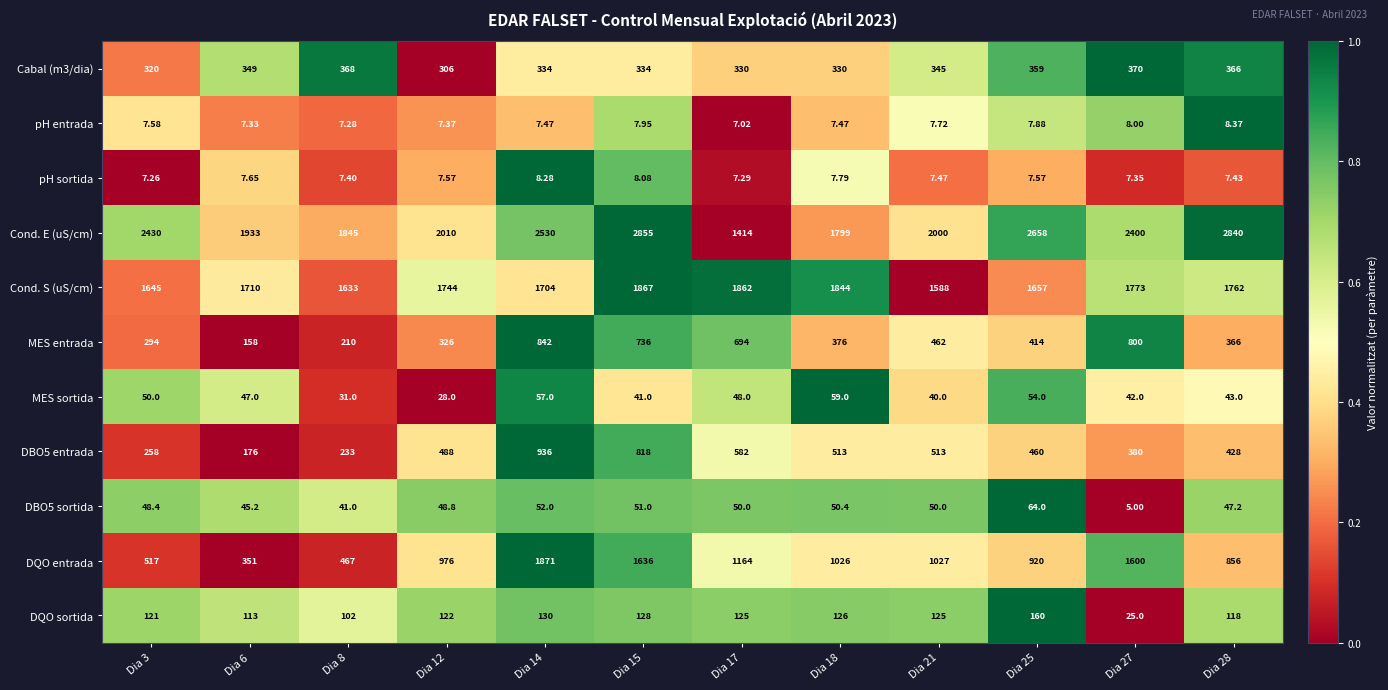

Which series has the largest total across all categories?

Cond. E (uS/cm)